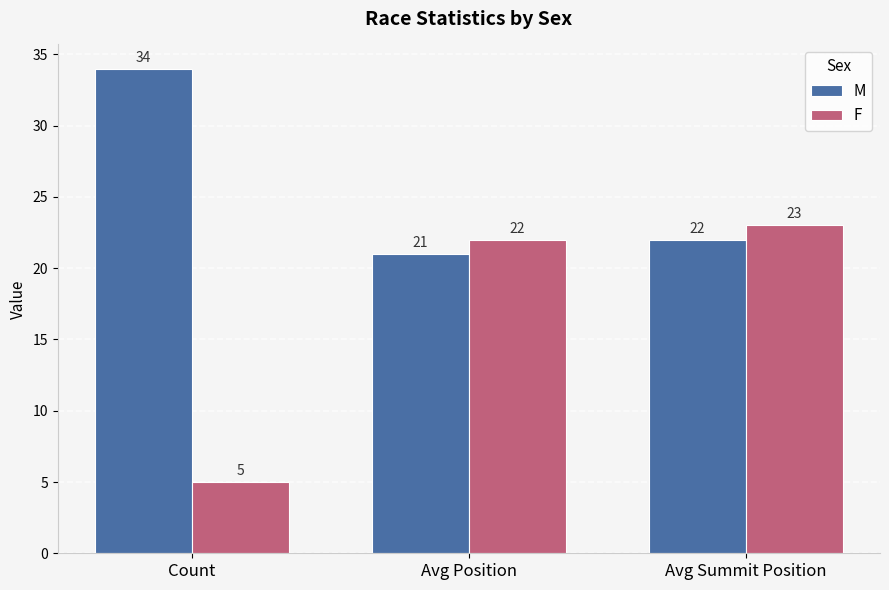

Which category has the highest value across all series?

Count